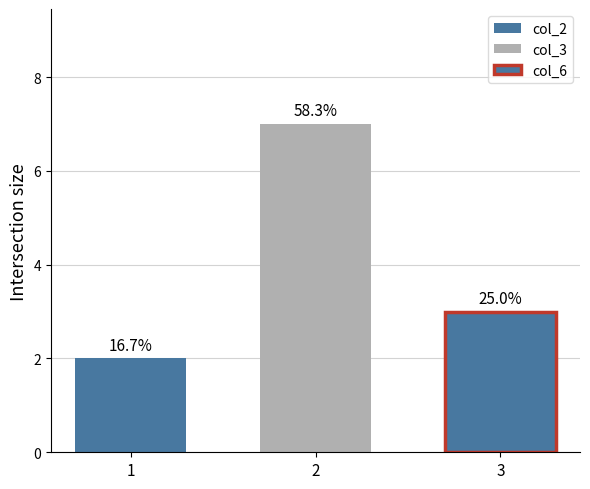

How many bars are there in each group?

3